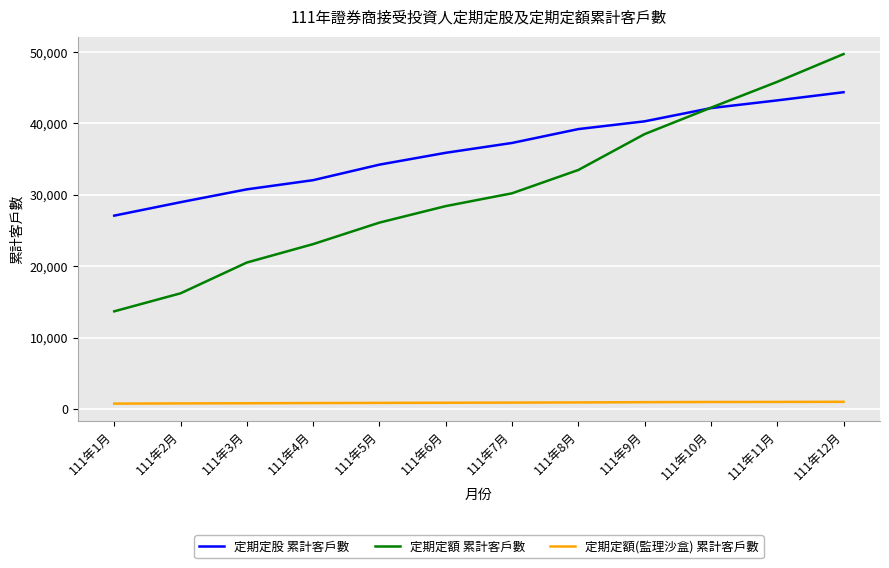

At how many categories does at least one series exceed 35142?

7